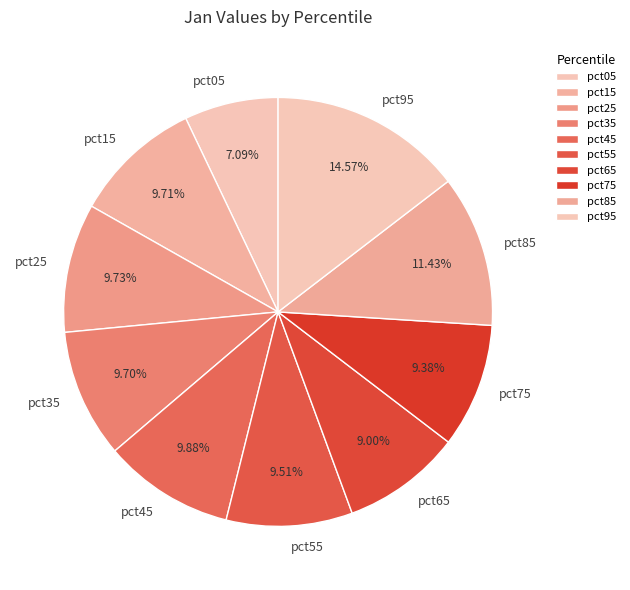

To the nearest percent, what percentage of the pie is pct85?

11%